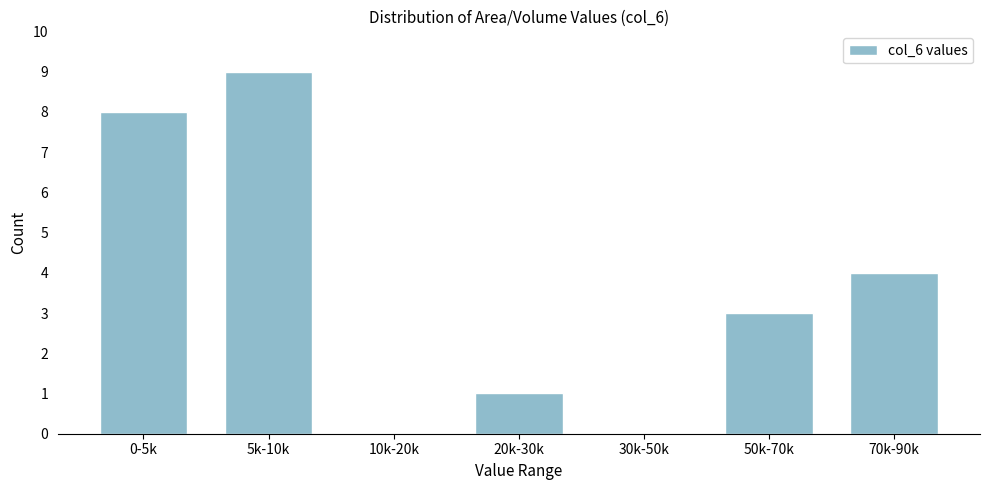

Reading left to right, transcribe all the data shown in this chart.

0-5k=8	5k-10k=9	10k-20k=0	20k-30k=1	30k-50k=0	50k-70k=3	70k-90k=4